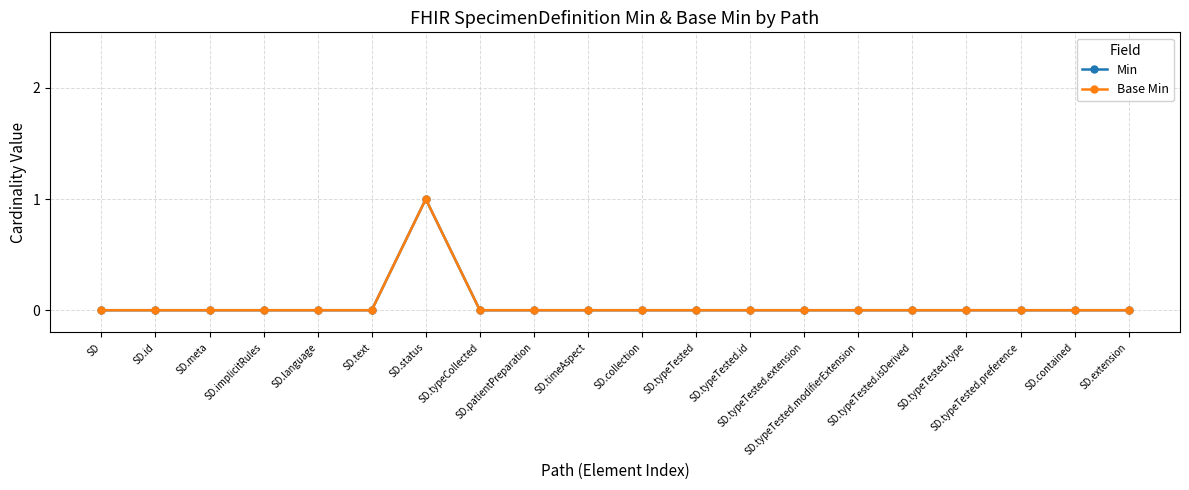

Does the chart have visible grid lines?

Yes